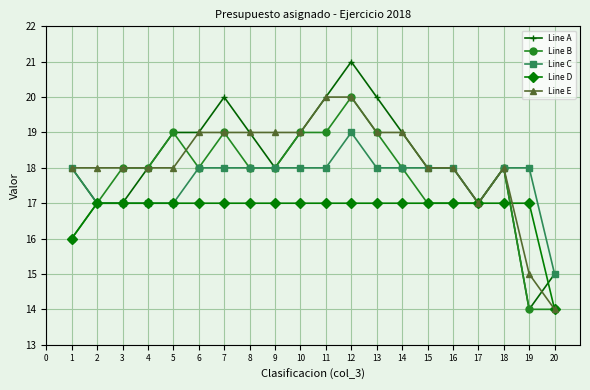

Reading left to right, list all the values displayed in this chart.

Line A: 18	17	17	18	19	19	20	19	18	19	20	21	20	19	18	18	17	18	14	15
Line B: 16	17	18	18	19	18	19	18	18	19	19	20	19	18	17	17	17	18	14	14
Line C: 18	17	17	17	17	18	18	18	18	18	18	19	18	18	18	18	17	18	18	15
Line D: 16	17	17	17	17	17	17	17	17	17	17	17	17	17	17	17	17	17	17	14
Line E: 18	18	18	18	18	19	19	19	19	19	20	20	19	19	18	18	17	18	15	14